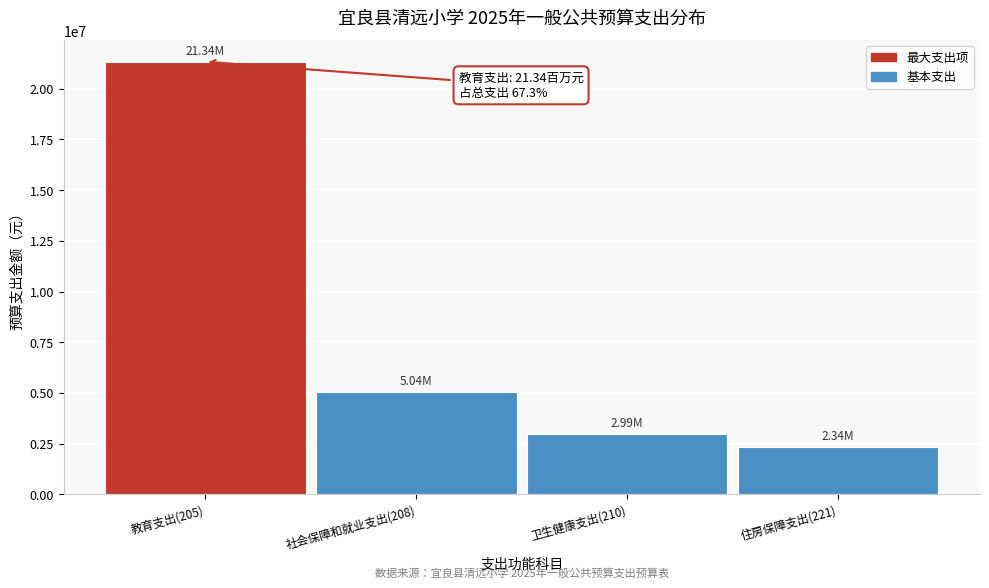

What is the sum of the values at 社会保障和就业支出(208) and 住房保障支出(221)?

7378907.4